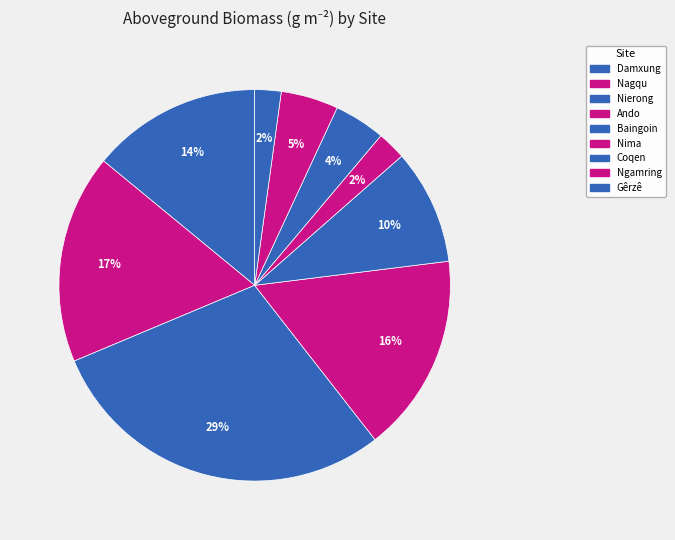

How many slices are in this pie chart?

9